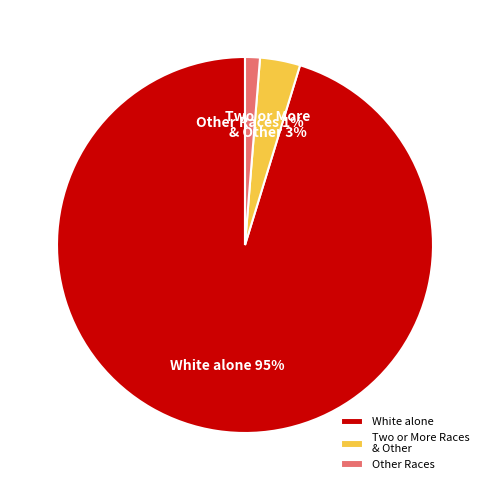

Is the sum of Other Races and White alone greater than half?

Yes